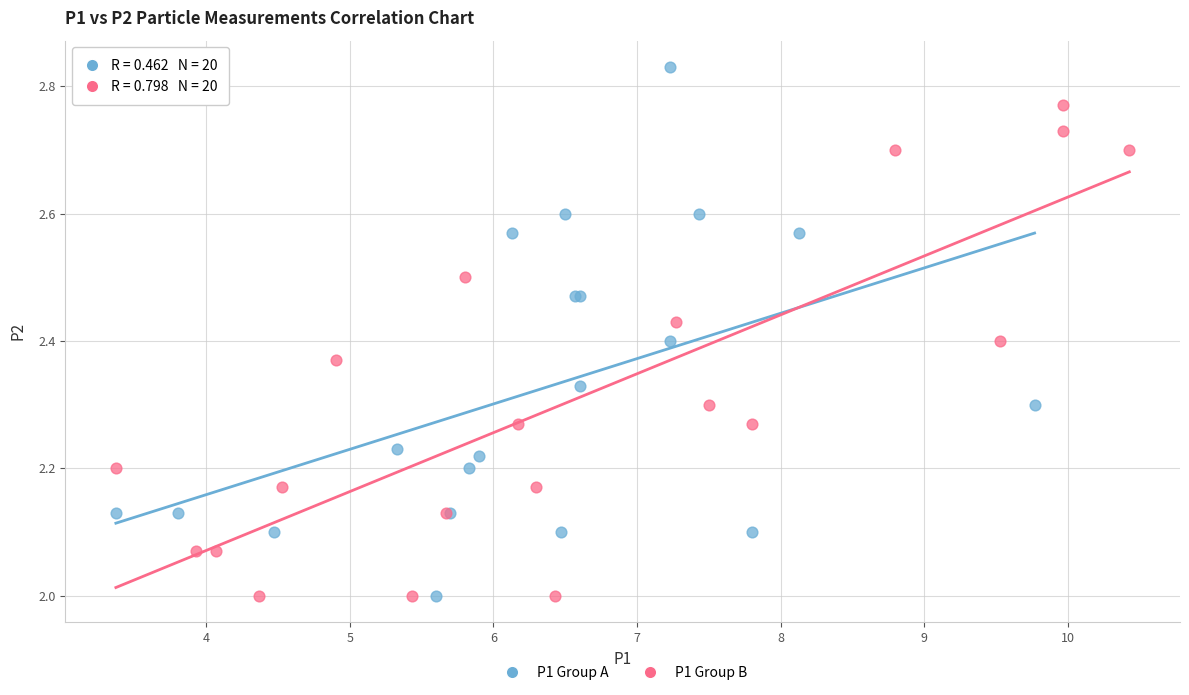

Which series reaches the maximum Y coordinate?

P1 Group A